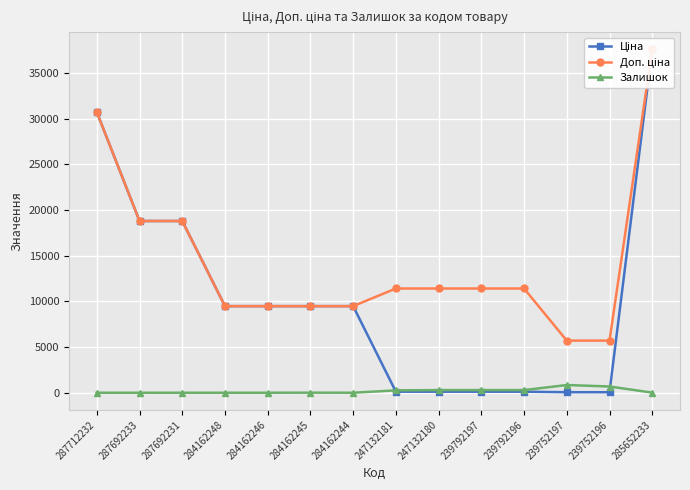

At 284162248, list the series in order from largest to smallest.

Ціна, Доп. ціна, Залишок